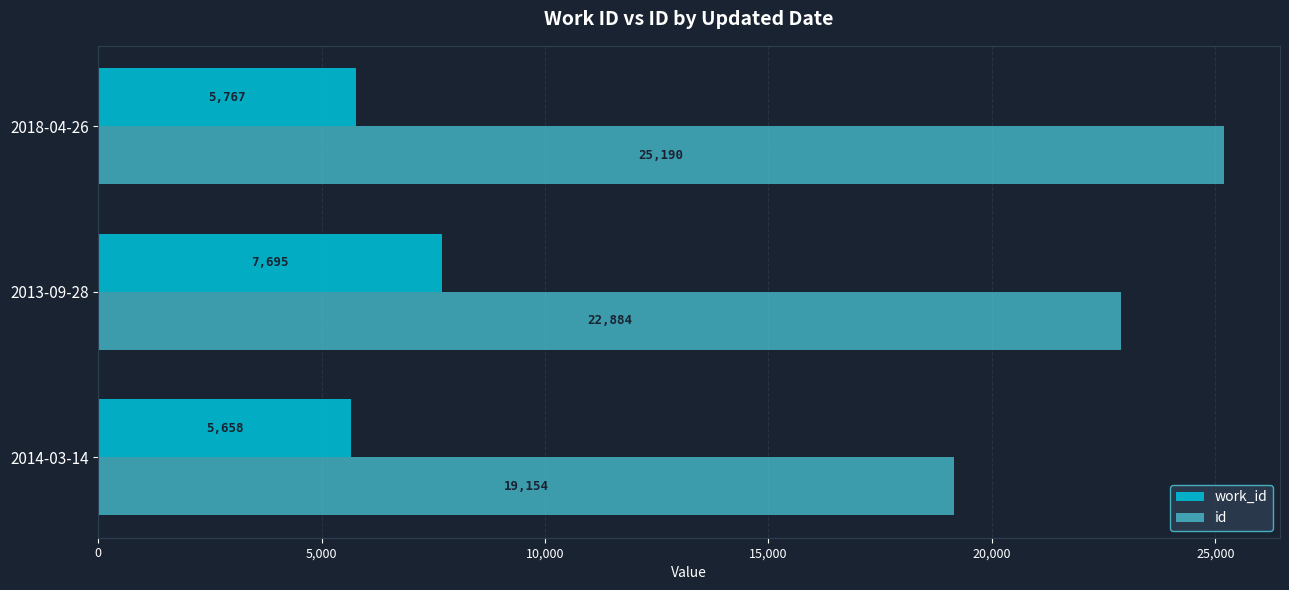

Rank the series by their average value, from highest to lowest.

id, work_id